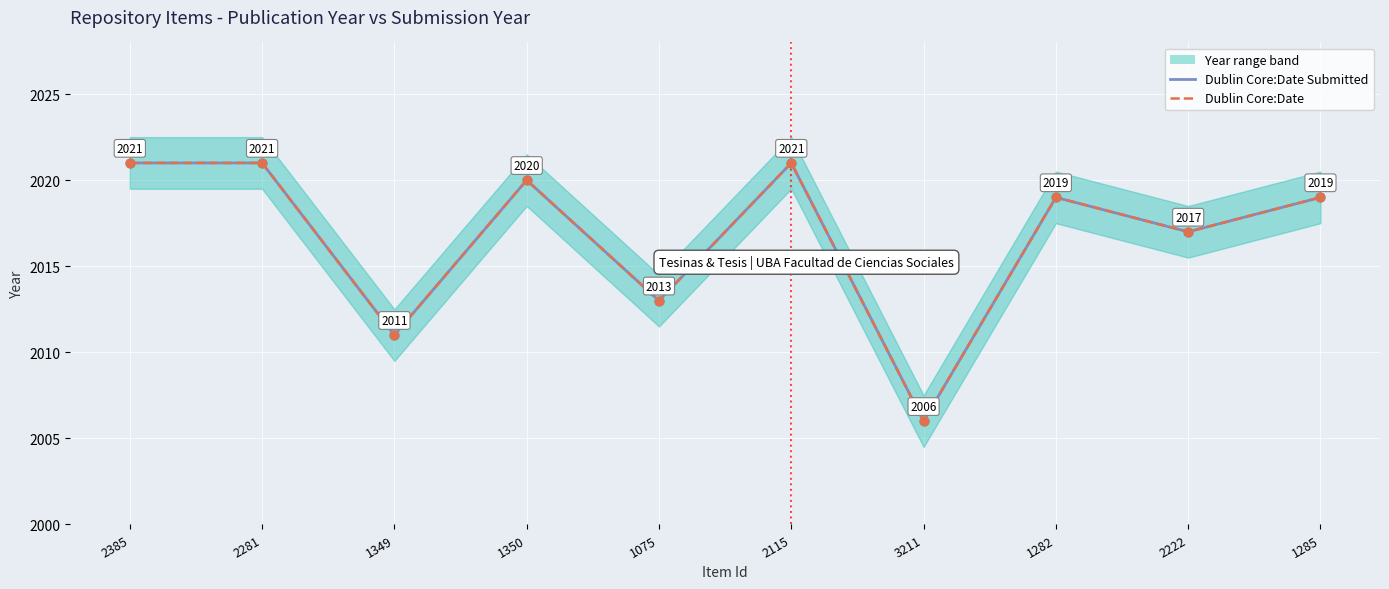

Which series has the widest spread of Y values?

Dublin Core:Date Submitted